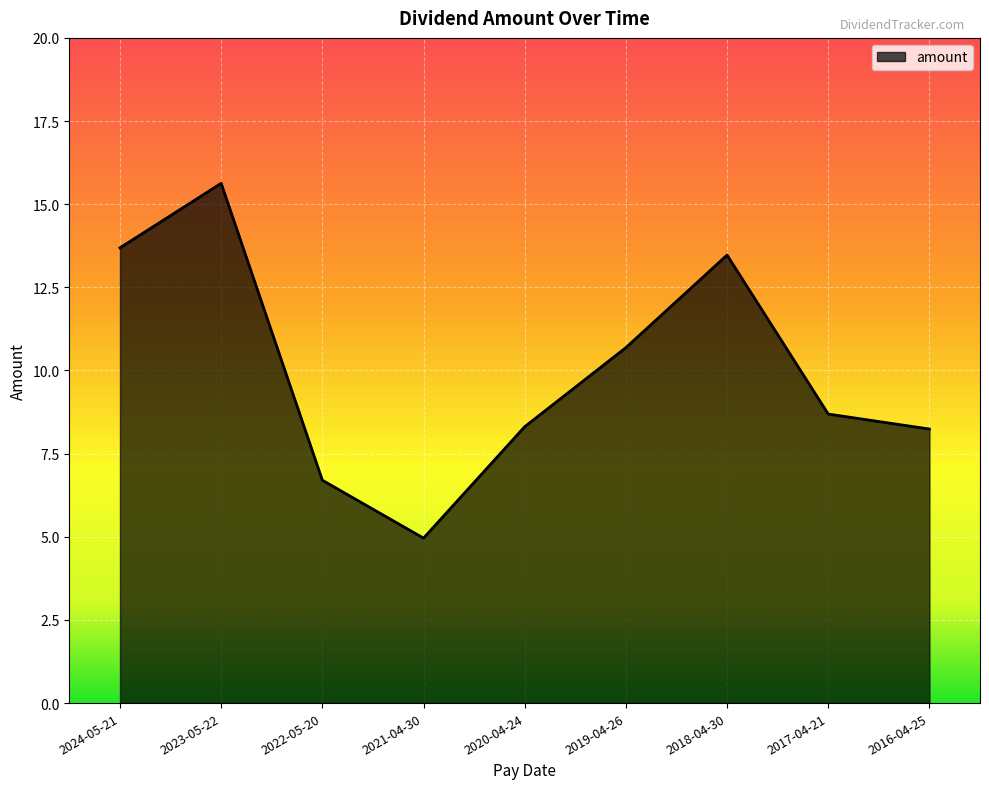

True or false: the data shows 10.7 at 2019-04-26.

True